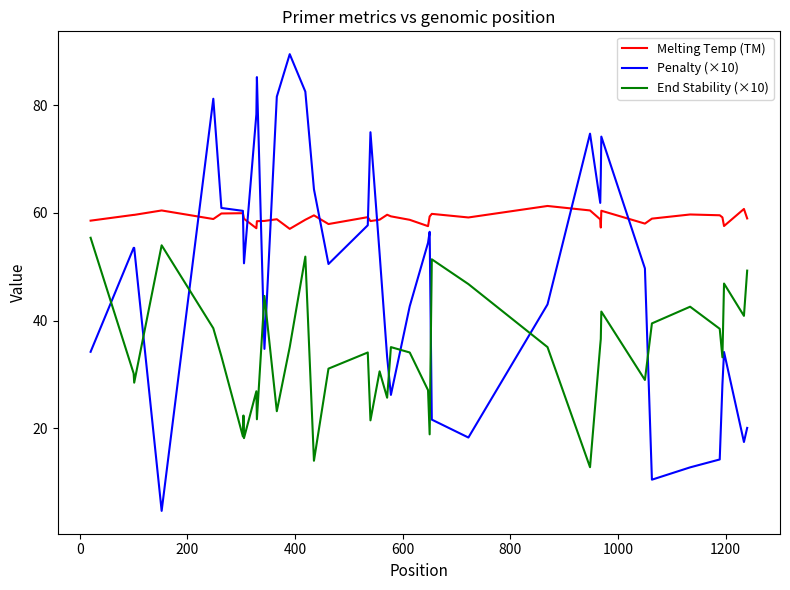

List the series in order of their overall mean, highest first.

Melting Temp (TM), Penalty (×10), End Stability (×10)